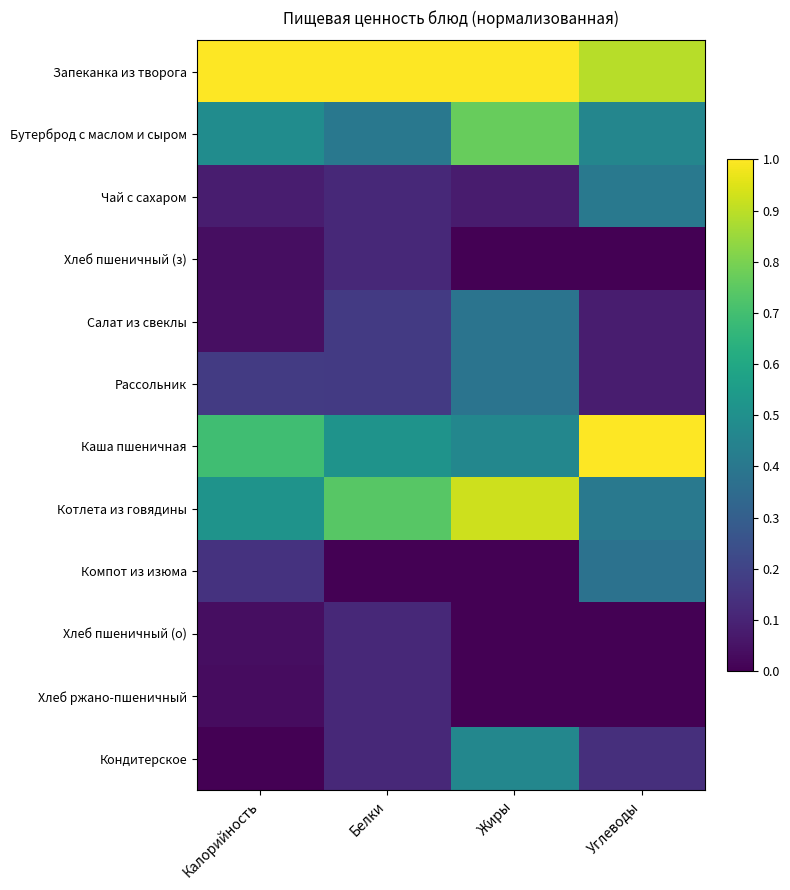

Reading left to right, transcribe all the data shown in this chart.

Запеканка из творога: Калорийность=1.0	Белки=1.0	Жиры=1.0	Углеводы=0.9
Бутерброд с маслом и сыром: Калорийность=0.5	Белки=0.4	Жиры=0.8	Углеводы=0.5
Чай с сахаром: Калорийность=0.1	Белки=0.1	Жиры=0.1	Углеводы=0.4
Хлеб пшеничный (з): Калорийность=0.0	Белки=0.1	Жиры=0.0	Углеводы=0.0
Салат из свеклы: Калорийность=0.0	Белки=0.2	Жиры=0.4	Углеводы=0.1
Рассольник: Калорийность=0.2	Белки=0.2	Жиры=0.4	Углеводы=0.1
Каша пшеничная: Калорийность=0.7	Белки=0.5	Жиры=0.5	Углеводы=1.0
Котлета из говядины: Калорийность=0.5	Белки=0.7	Жиры=0.9	Углеводы=0.4
Компот из изюма: Калорийность=0.1	Белки=0.0	Жиры=0.0	Углеводы=0.4
Хлеб пшеничный (о): Калорийность=0.0	Белки=0.1	Жиры=0.0	Углеводы=0.0
Хлеб ржано-пшеничный: Калорийность=0.0	Белки=0.1	Жиры=0.0	Углеводы=0.0
Кондитерское: Калорийность=0.0	Белки=0.1	Жиры=0.5	Углеводы=0.1